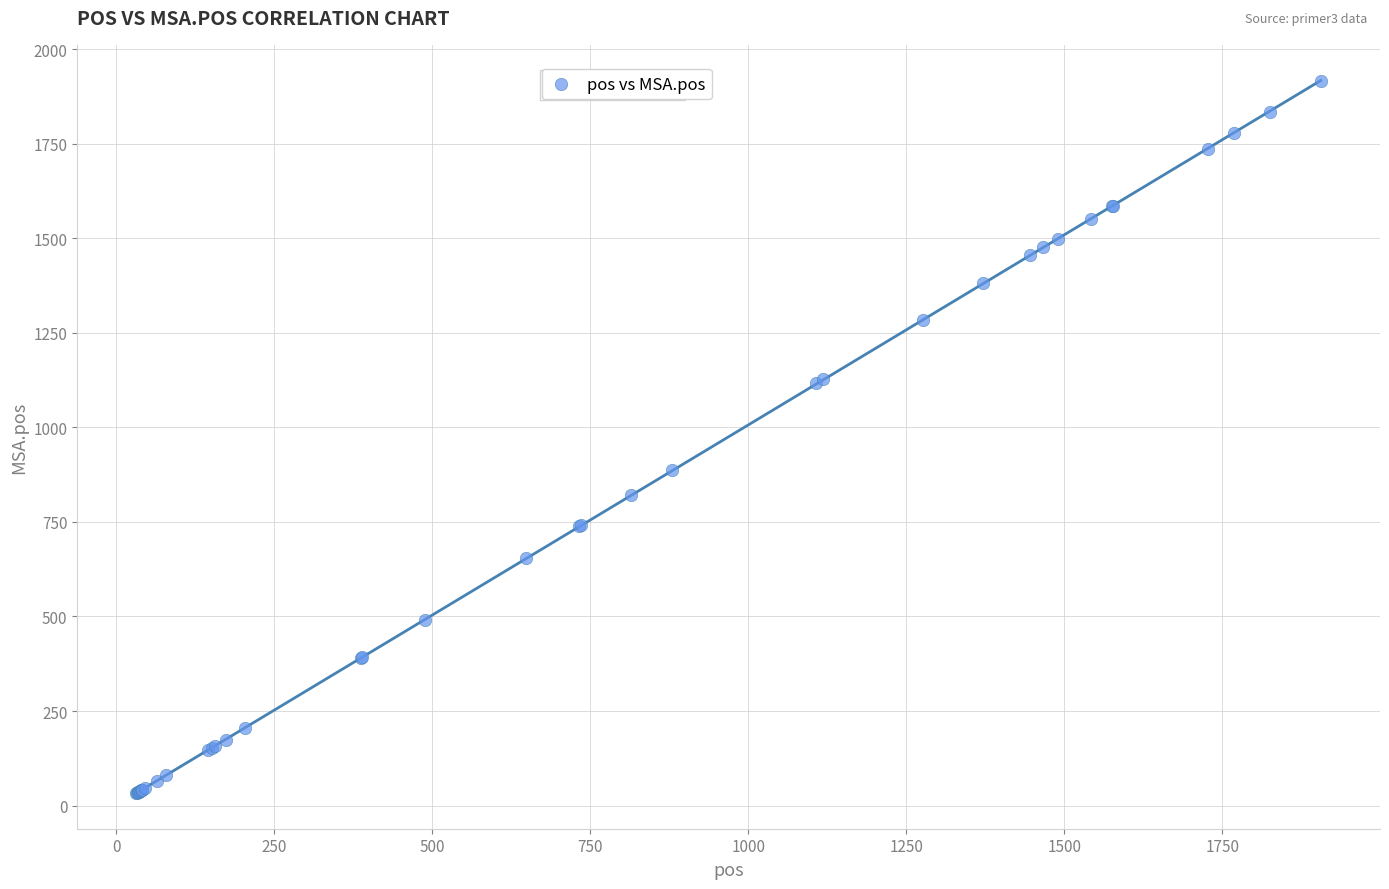

What Y value in the scatter plot is closest to 974?

887